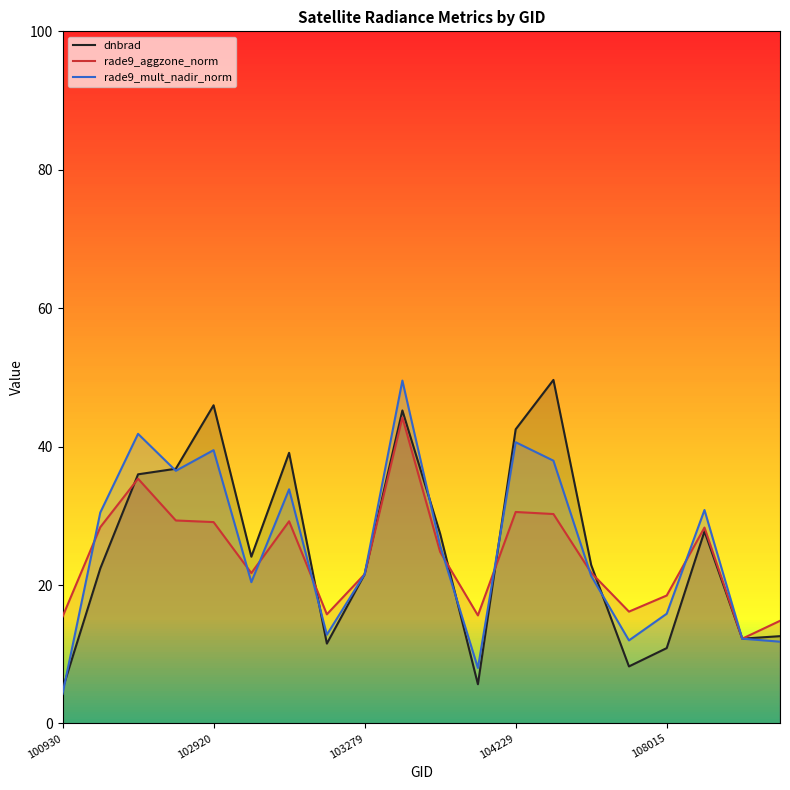

What is the maximum value shown in the chart?

49.6